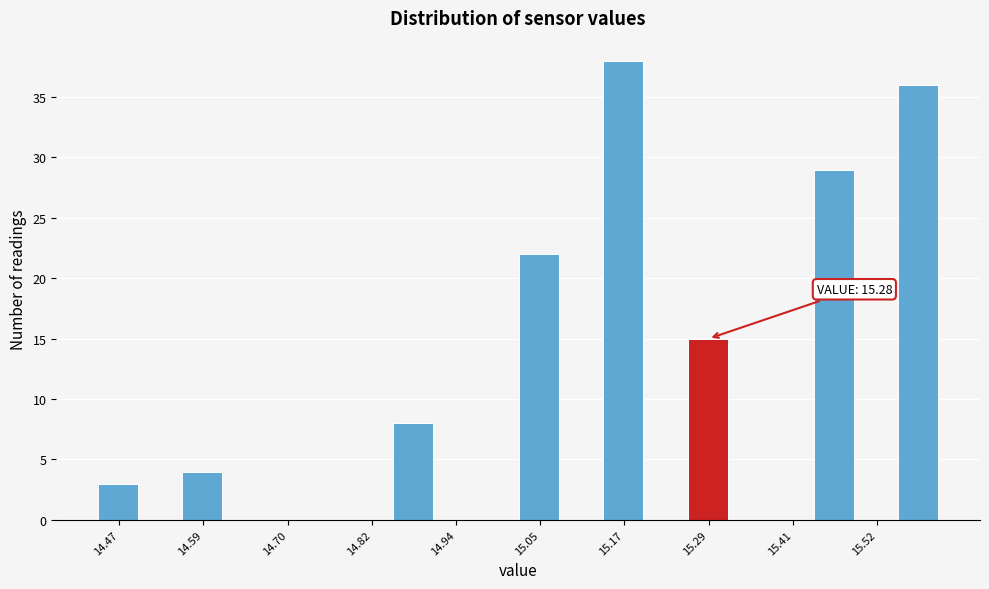

Read against the x-axis, roughly where is the centre of the tallest bar?

15.16